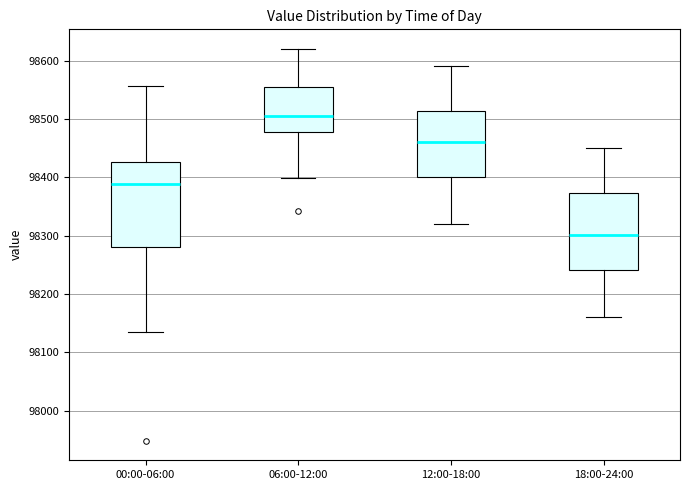

Reading left to right, read every box against the y-axis: the position of its median line, the range the box covers, and the ends of its whiskers. The values are not printed on the chart, so give them approximately, as read against the axis.

00:00-06:00: median 98390, box 98280 to 98430, whiskers 98130 to 98560
06:00-12:00: median 98510, box 98480 to 98550, whiskers 98400 to 98620
12:00-18:00: median 98460, box 98400 to 98510, whiskers 98320 to 98590
18:00-24:00: median 98300, box 98240 to 98370, whiskers 98160 to 98450